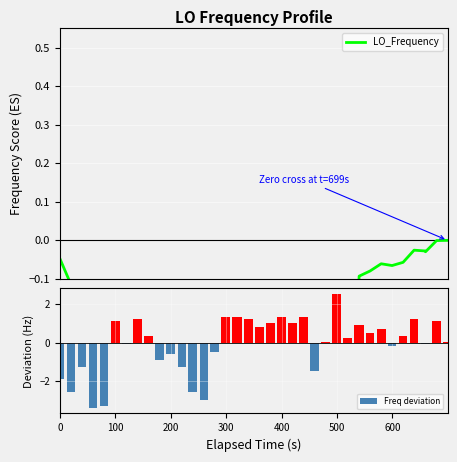

What is the difference between the maximum and minimum values in the Freq deviation series?

5.9